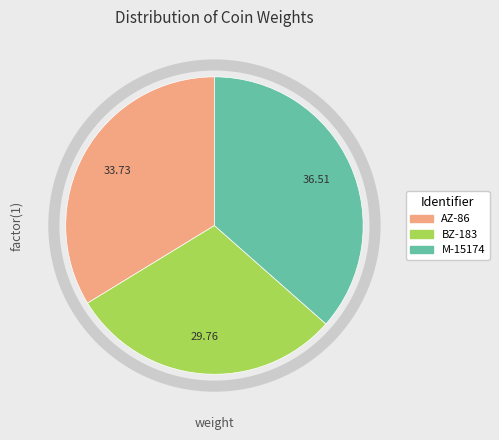

True or false: M-15174 accounts for 37% of the total.

True